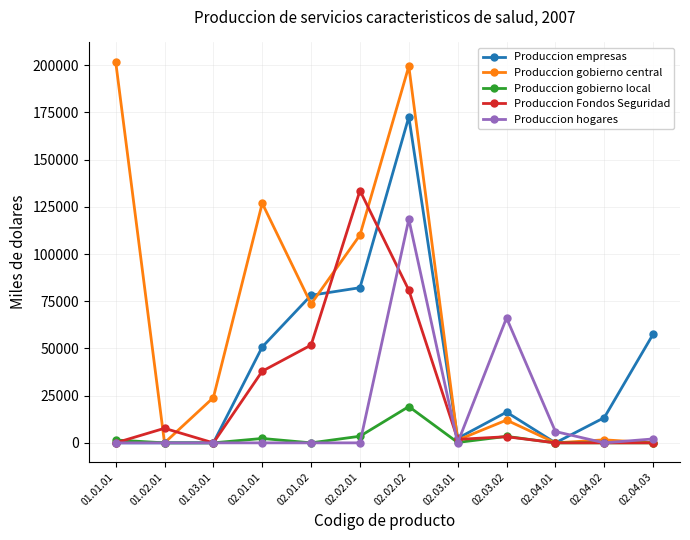

Where does the Produccion gobierno central series first go above 23972?

01.01.01